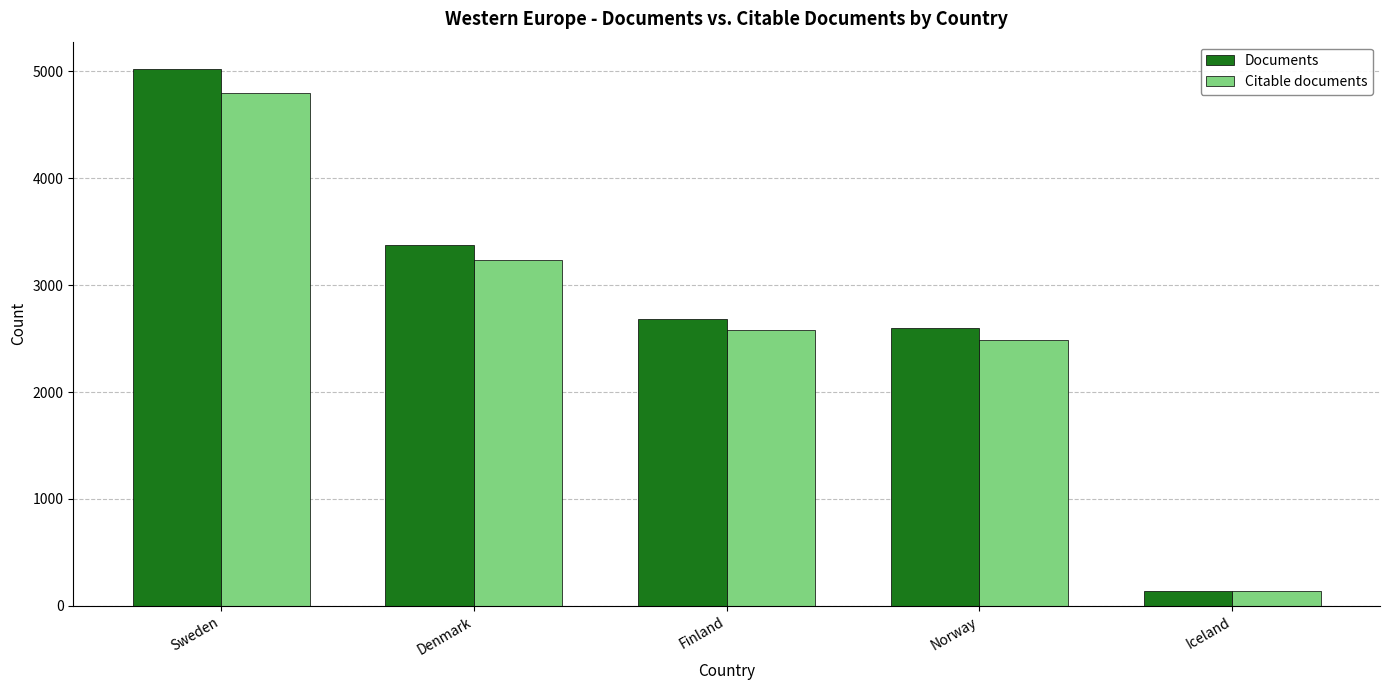

What are all the series names shown in the legend?

Documents, Citable documents